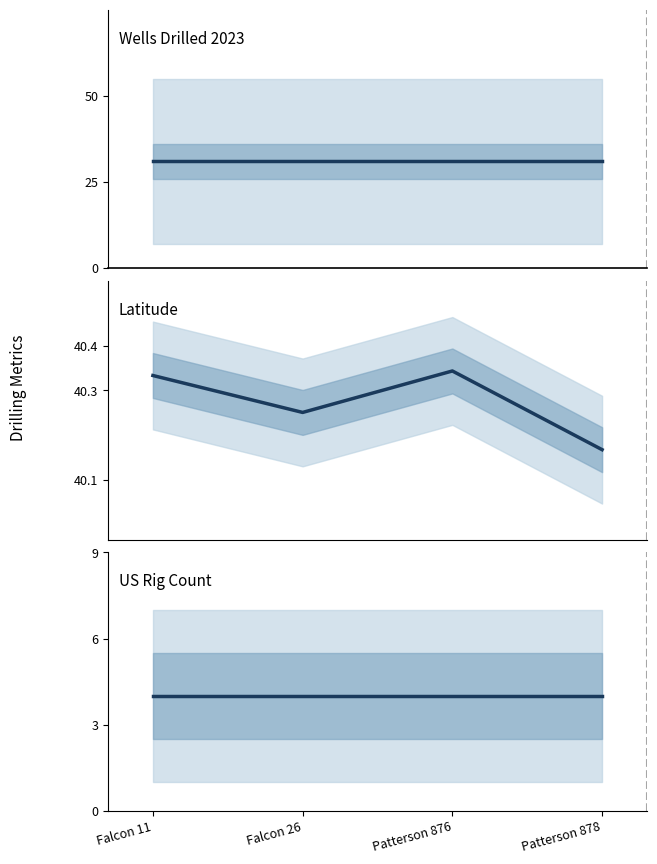

Is it true that Wells Drilled (mean 2023/2024) equals 52.3 at Falcon 11?

False